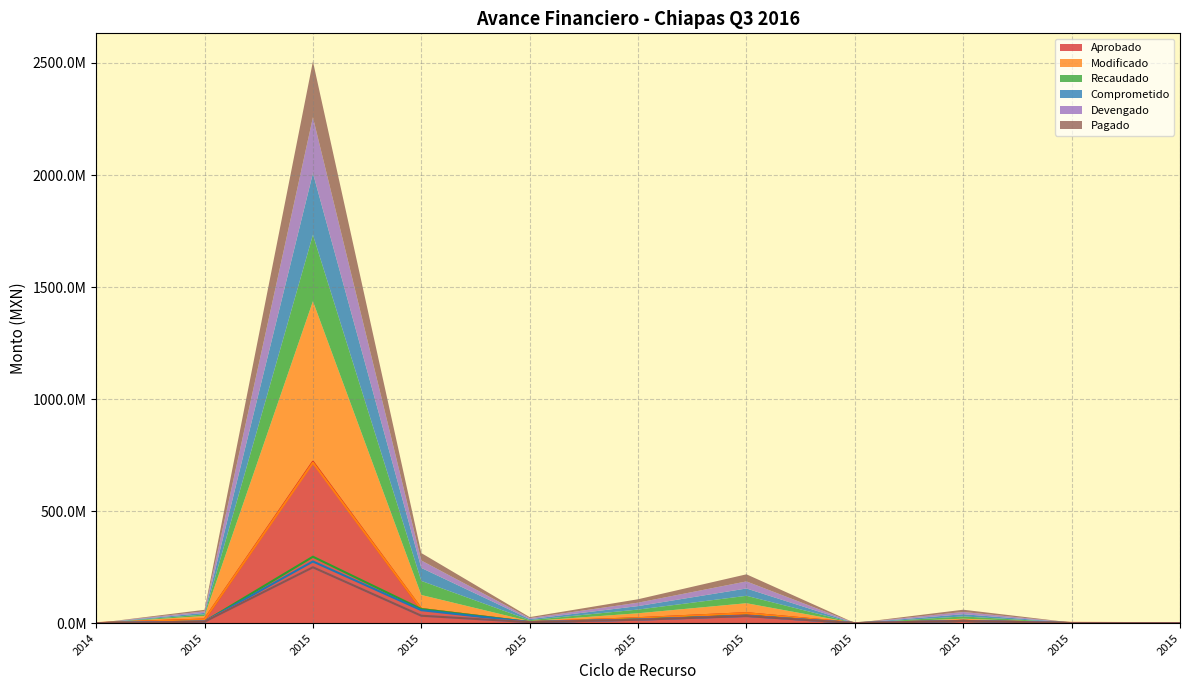

Reading left to right, transcribe all the data shown in this chart.

Aprobado: 5957.7	16013482.4	720209665.5	62847029.5	4495500.0	22061336.7	44463886.2	106356.1	9990000.2	832264.3	77068.0
Modificado: 5957.7	16013482.4	716413090.8	62847029.5	4495500.0	22061336.7	44463886.2	106356.1	9990000.2	832264.3	77068.0
Recaudado: 5957.7	6948113.3	296451613.4	62847029.5	4493298.5	16524556.5	33091626.0	106356.1	9990000.0	296233.0	77068.0
Comprometido: 5957.7	6948113.3	275241458.1	57985281.2	4493298.5	15512749.0	32666311.8	106356.1	9990000.0	296233.0	77068.0
Devengado: 5957.7	6948113.3	249319519.2	33165381.4	4493298.5	15267024.8	31628493.4	98254.8	9990000.0	288131.7	77068.0
Pagado: 5957.7	6679359.2	249312651.2	33165381.4	4493298.5	15267024.8	31628493.4	98254.8	9990000.0	288131.7	77068.0